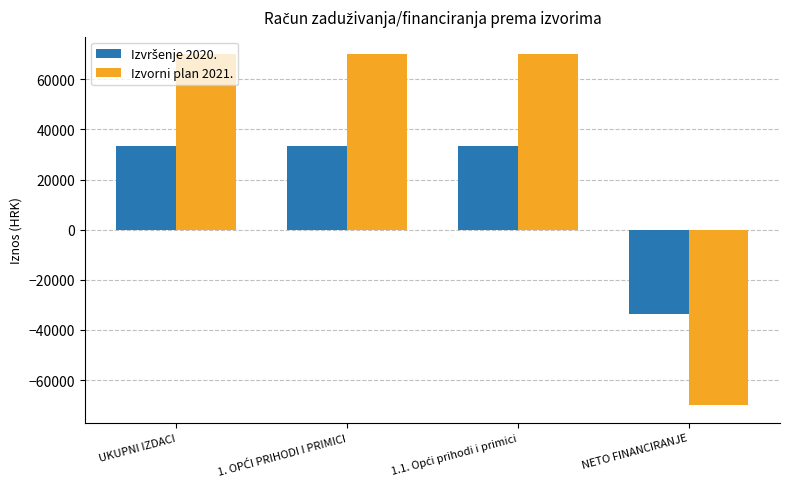

True or false: Izvorni plan 2021. has a value of -70000.0 at NETO FINANCIRANJE.

True